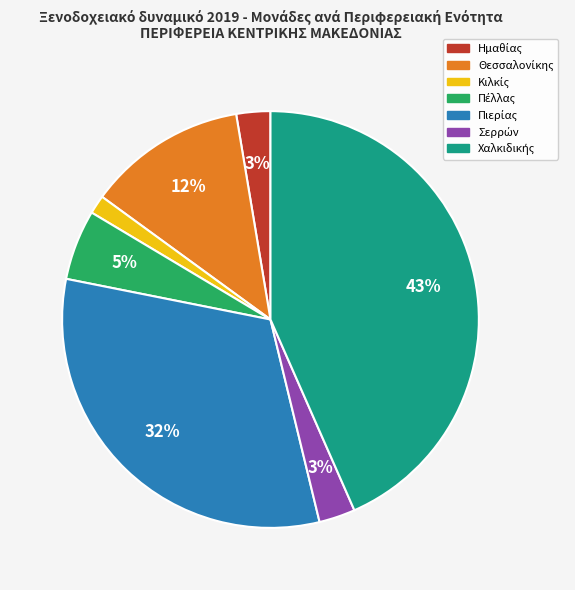

Does any single category account for the majority?

No